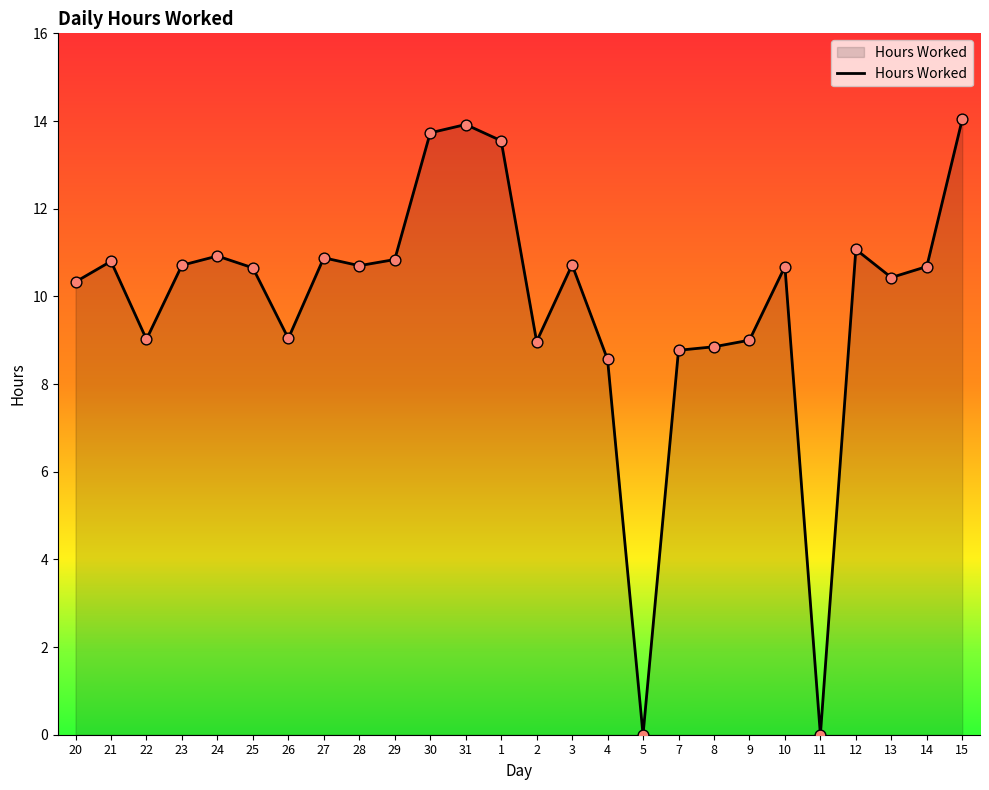

Which has a higher value, 3 or 7?

3